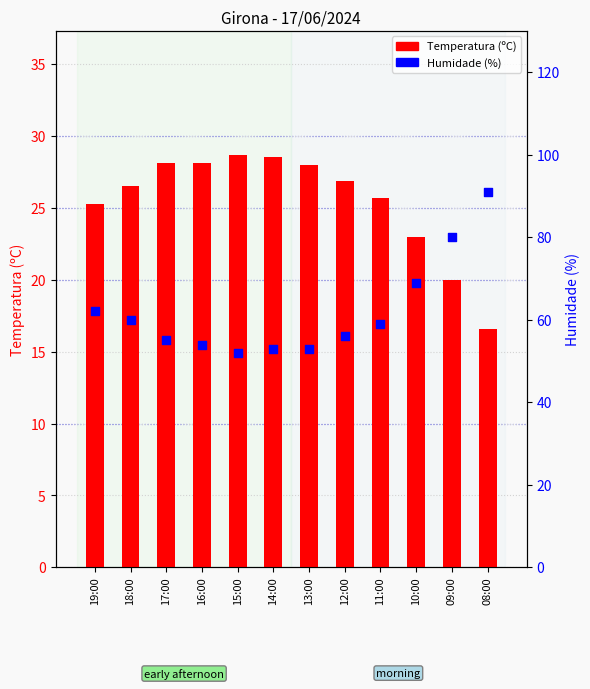

At how many categories does at least one series exceed 23?

12